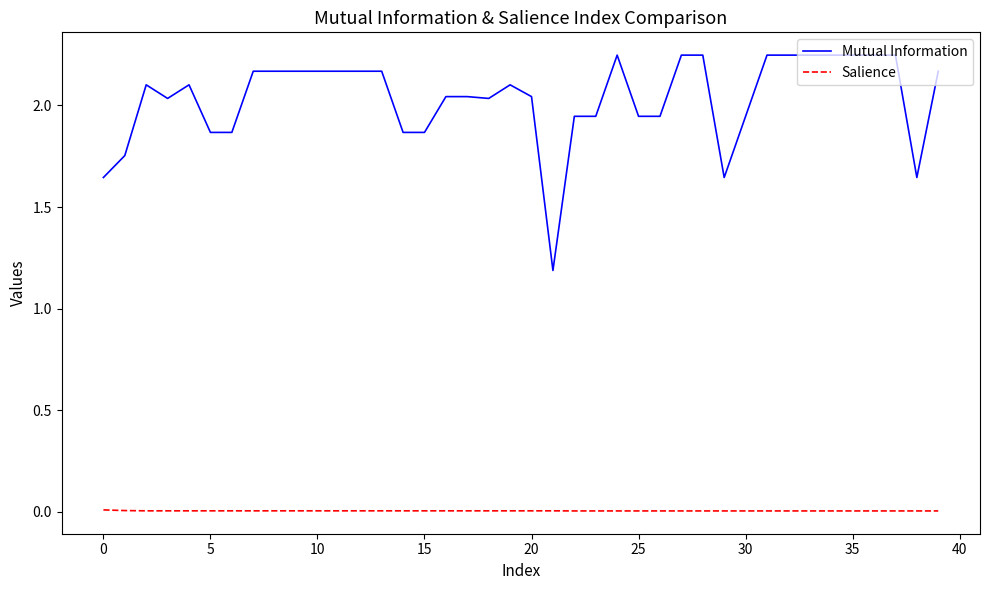

Which series has the largest total across all categories?

Mutual Information